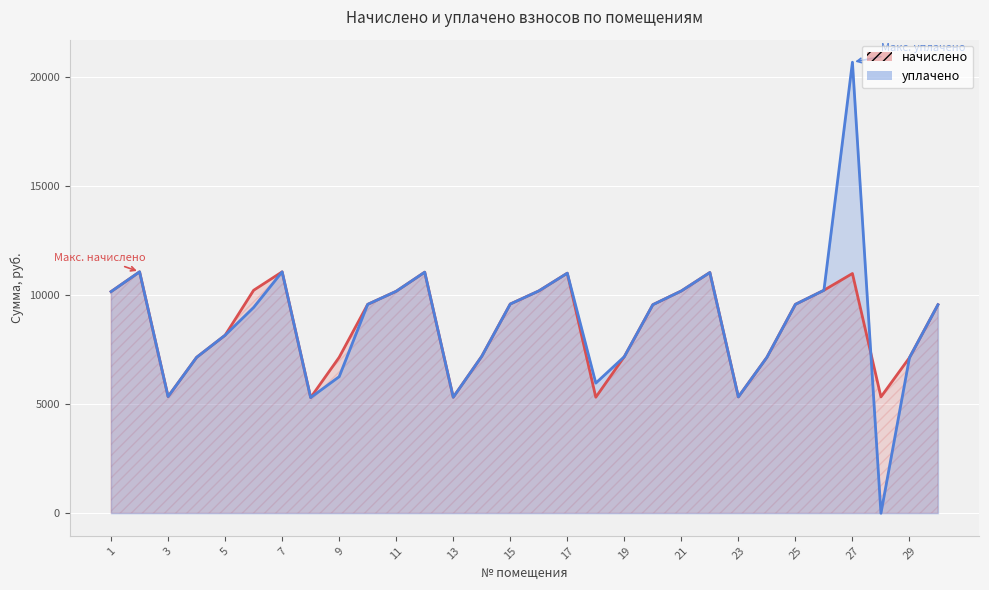

Which series ends up on top after the final intersection of уплачено and начислено?

начислено